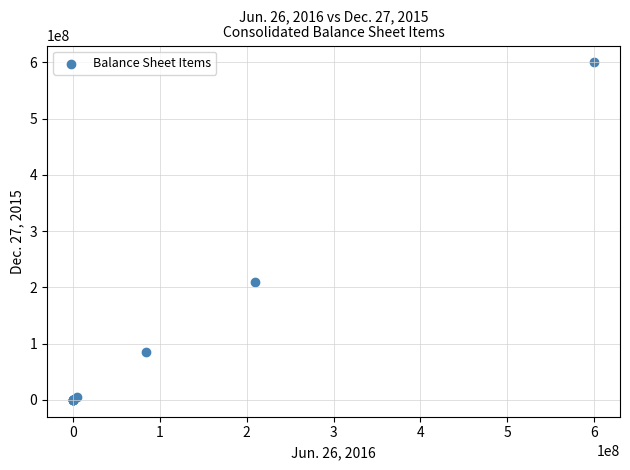

What Y value in the scatter plot is closest to 300000000?

209694630.0